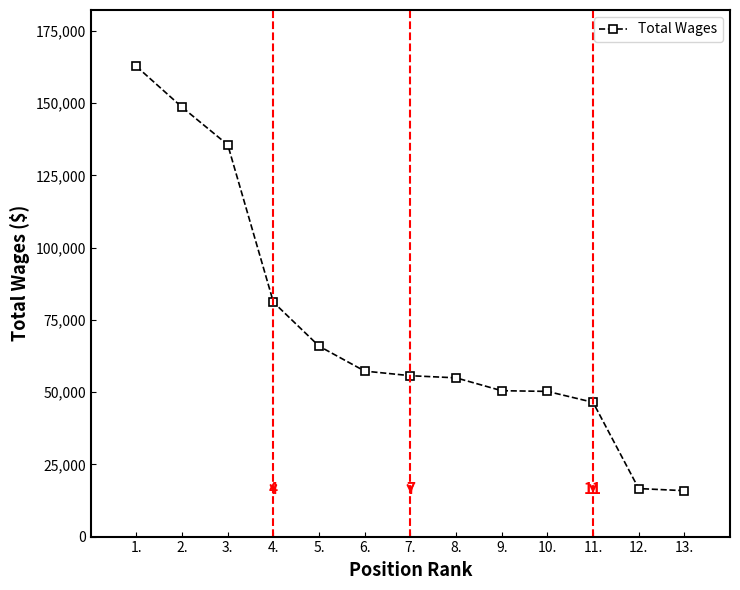

What is the greatest value displayed?

162703